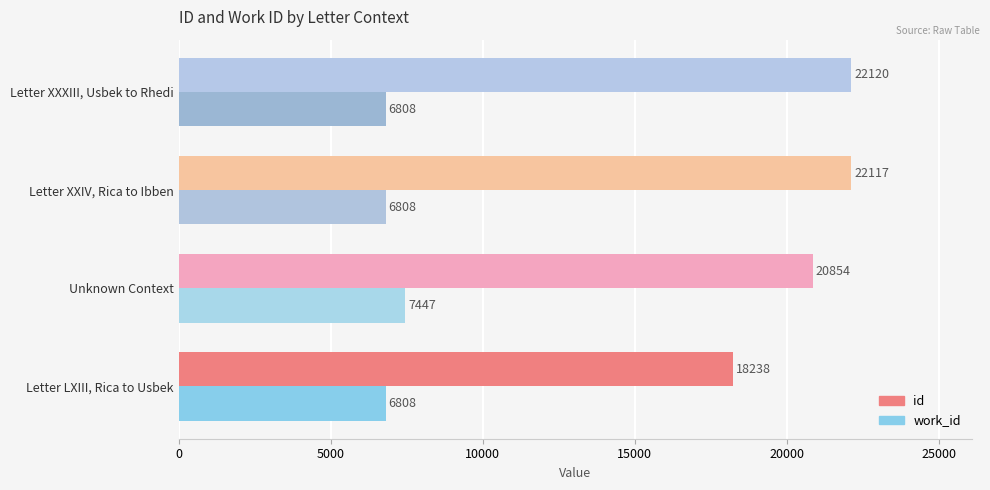

What is the highest value of the work_id series?

7447